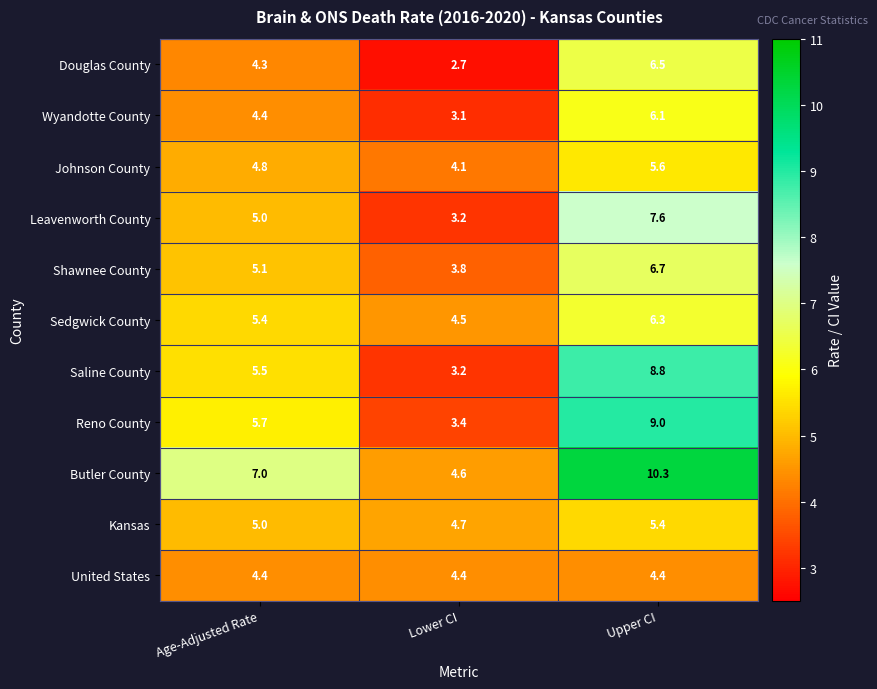

What is the sum of all Reno County values?

18.1